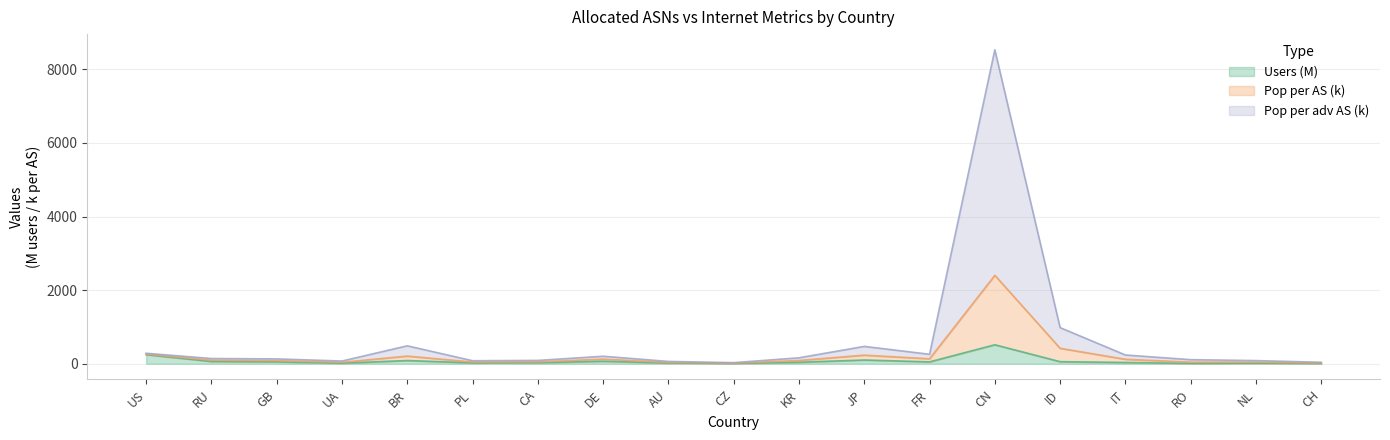

The population (millions) series shows 54.3 at GB. True or false?

False